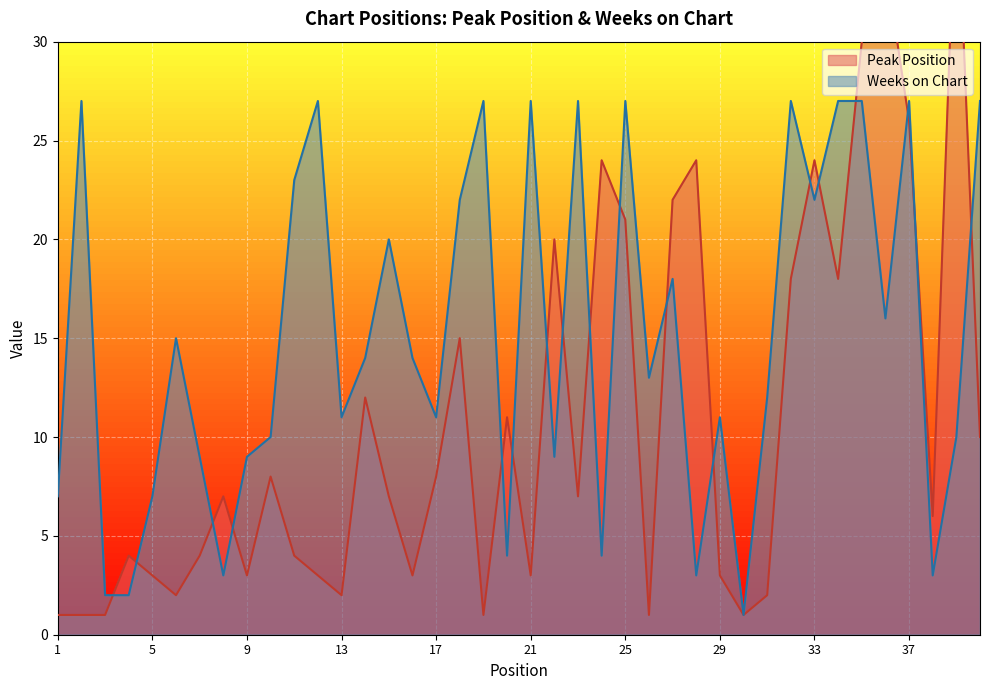

Is it true that Weeks on Chart equals 27 at 25?

True